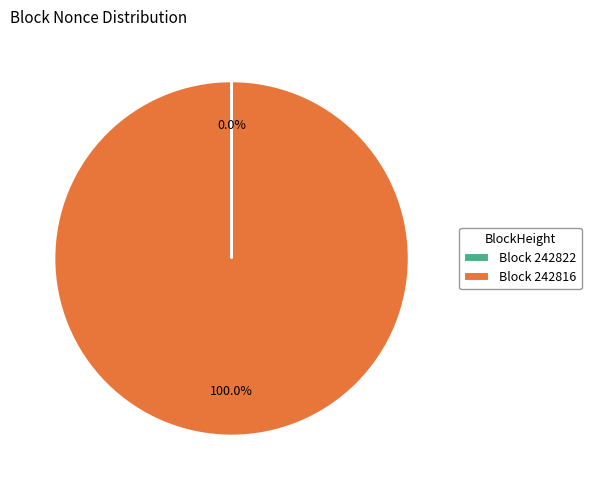

What is the majority slice?

Block 242816